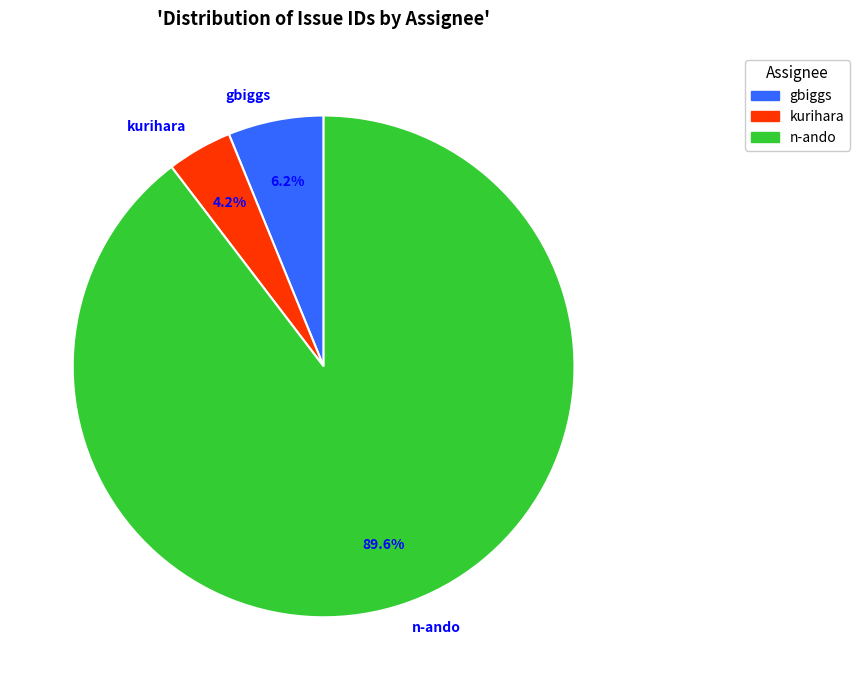

What percentage is NOT represented by kurihara?

95.8%